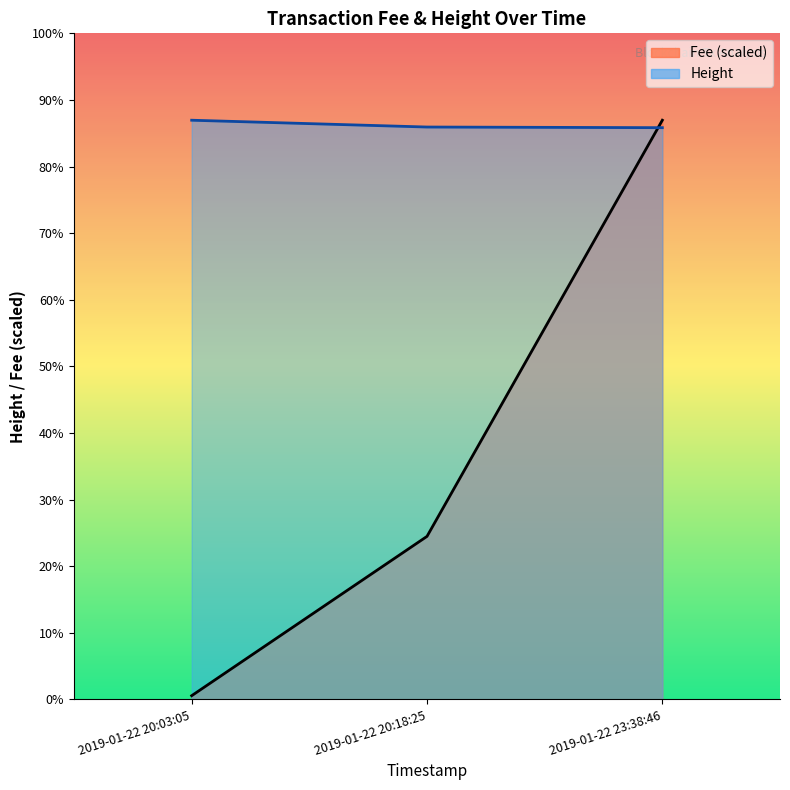

Which series has the largest total across all categories?

Height